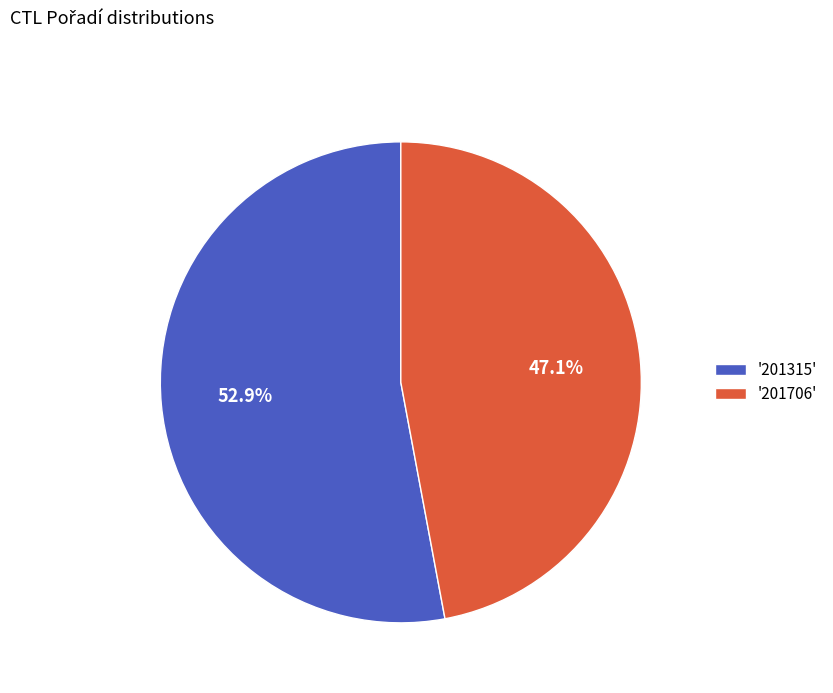

To the nearest percent, what is the average slice percentage?

50%